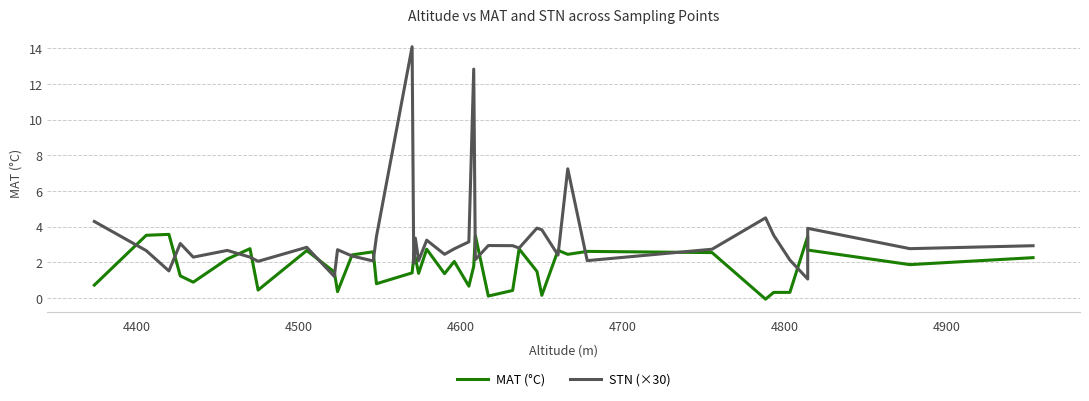

Is the value of STN (×30) at 13 greater than the value of MAT (°C) at 36?

No